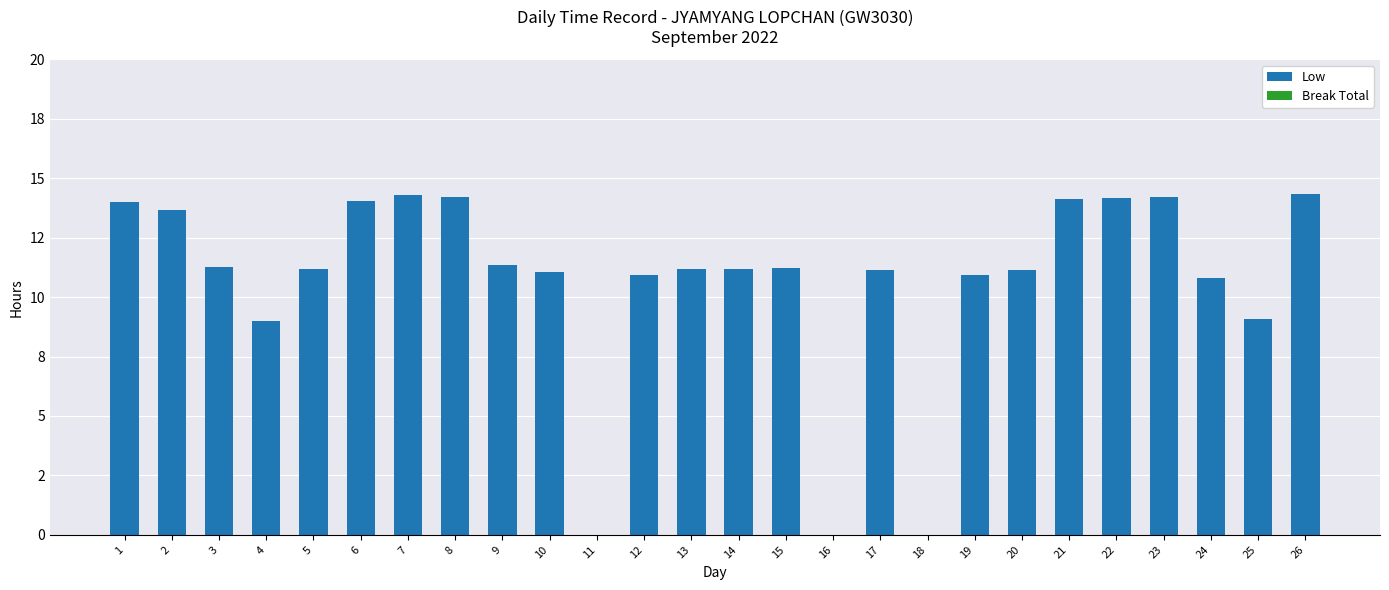

Count the number of categories in the chart.

26